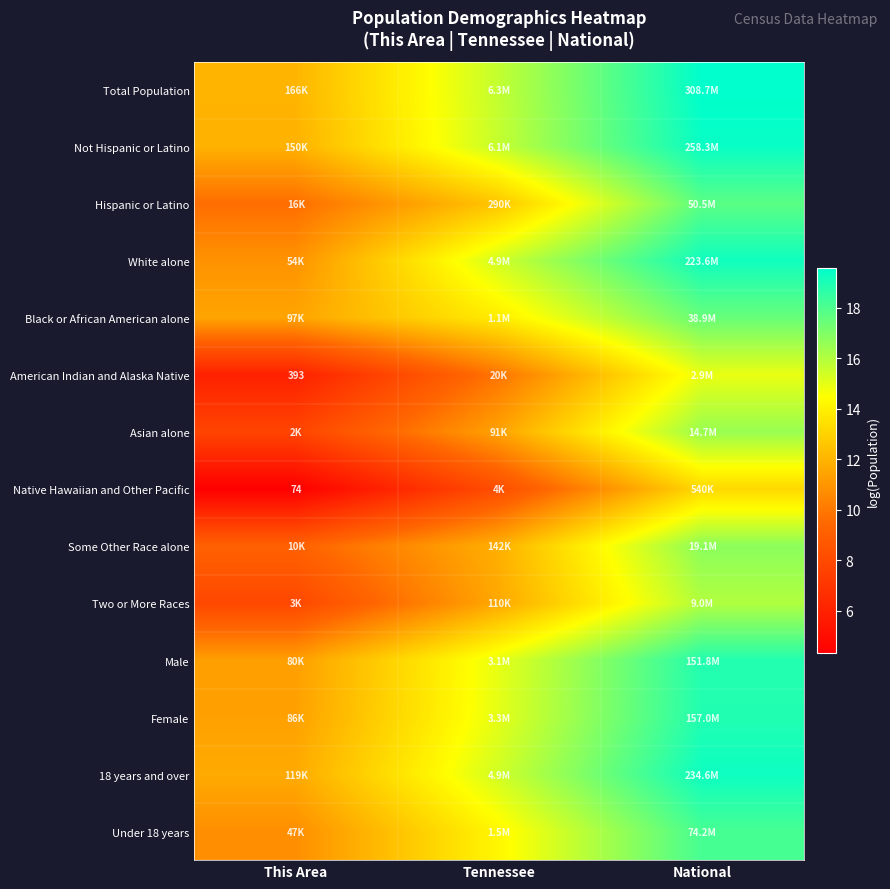

What is the total value across all series at National?

245.8